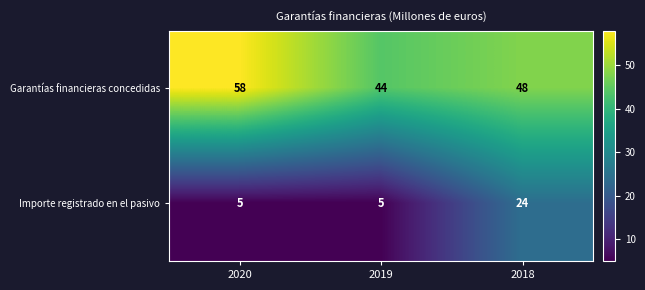

At how many categories does at least one series exceed 27?

3